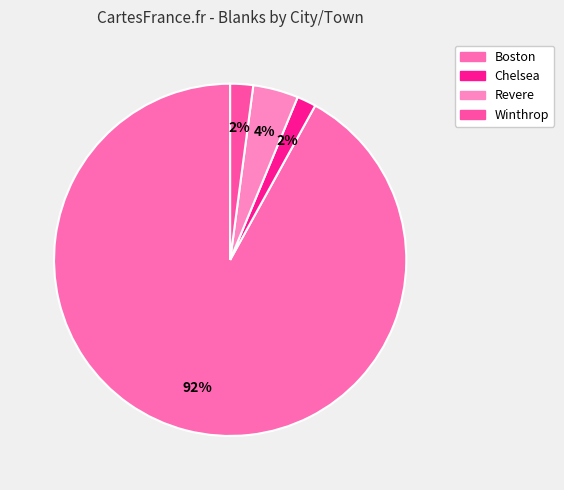

Is it true that Revere is 4% of the pie?

True